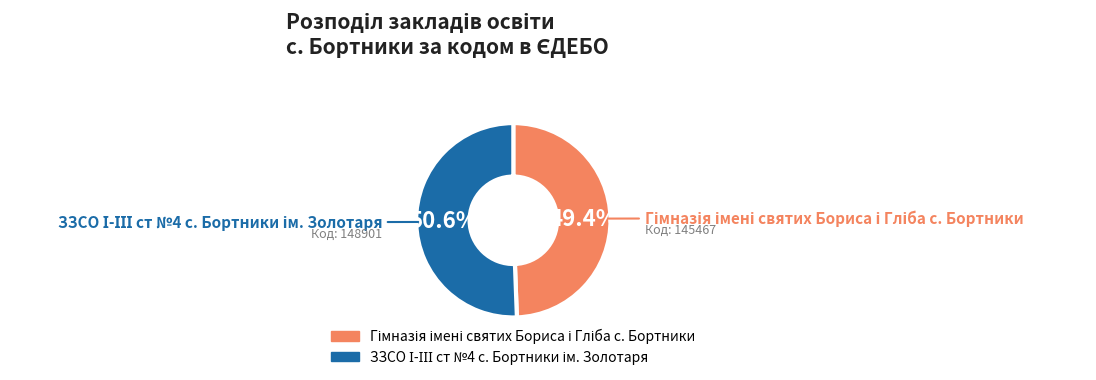

Does any single category account for the majority?

Yes